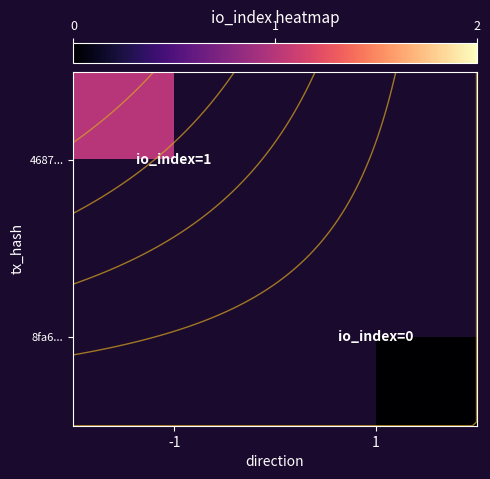

List the series in order of their peak value, highest first.

4687..., 8fa6...